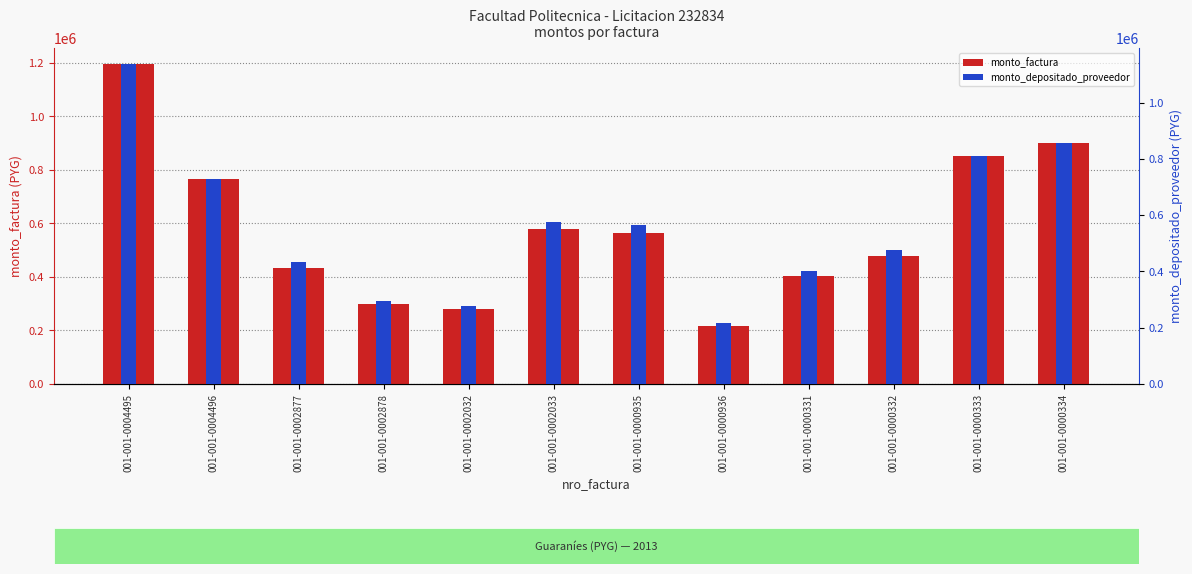

Rank the series at 001-001-0000935 from highest to lowest value.

monto_factura, monto_depositado_proveedor